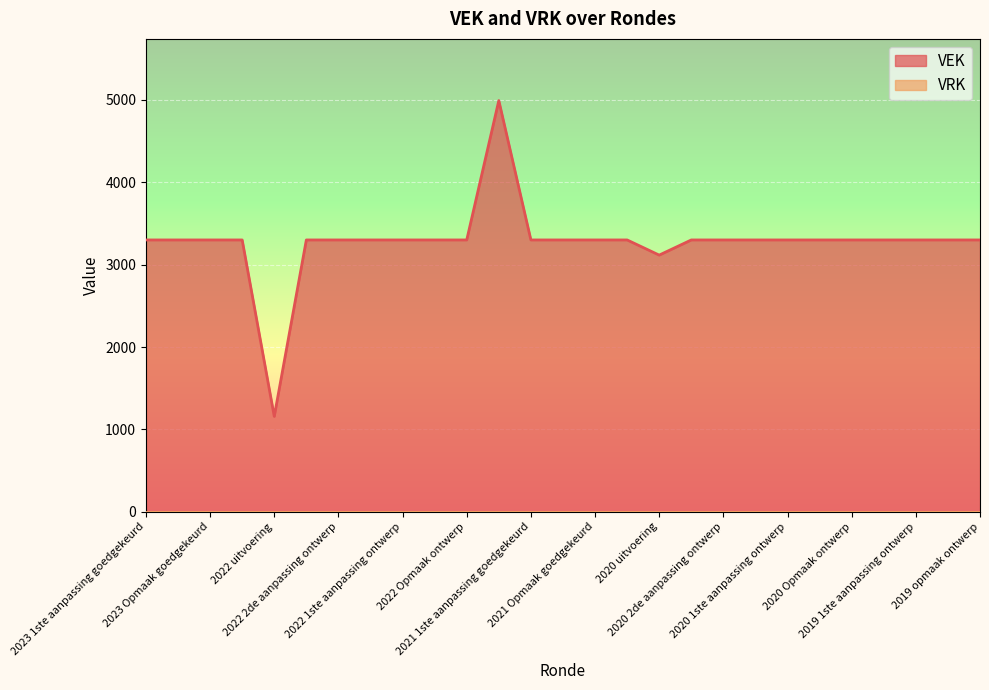

How many values are below 3300?

2